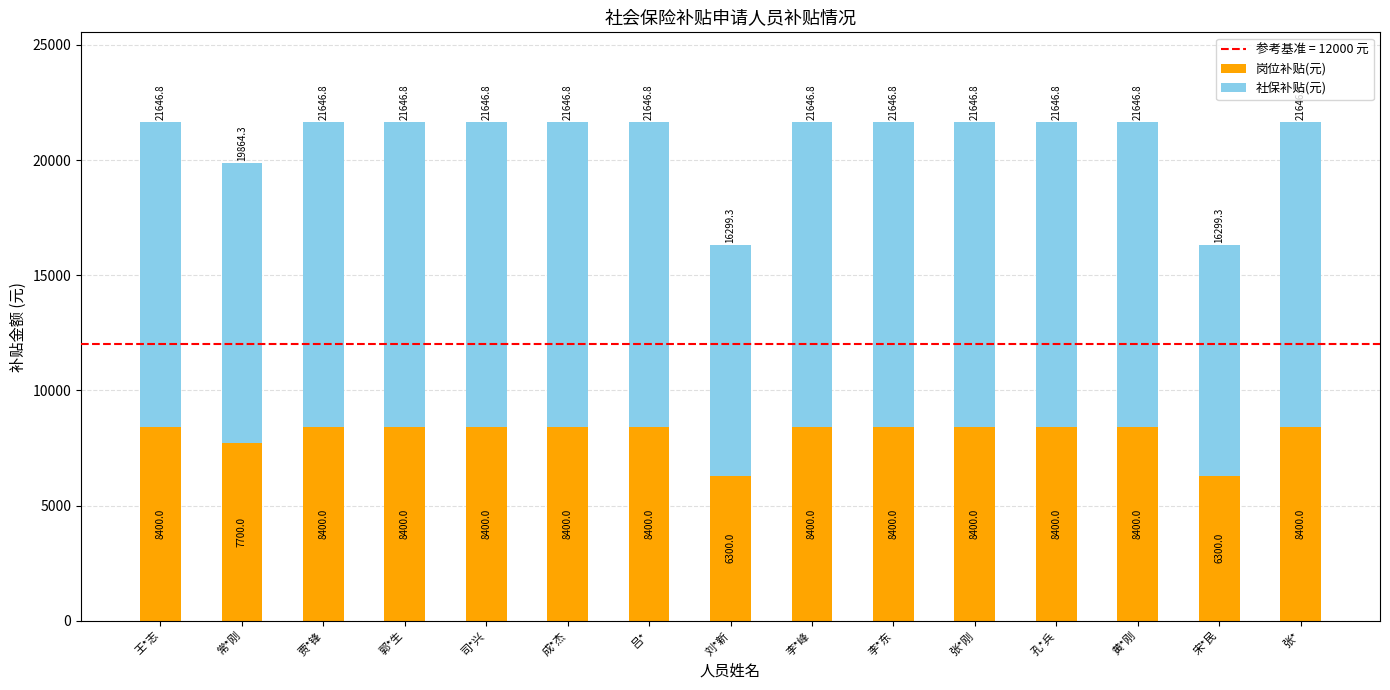

What is the maximum value for 岗位补贴(元)?

8400.0